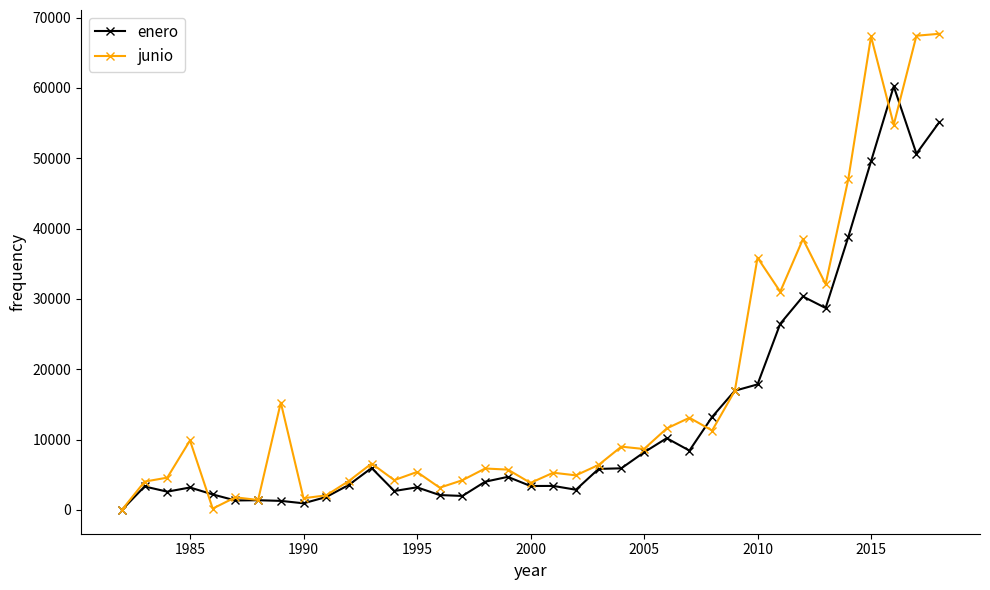

Which series has the largest total across all categories?

junio